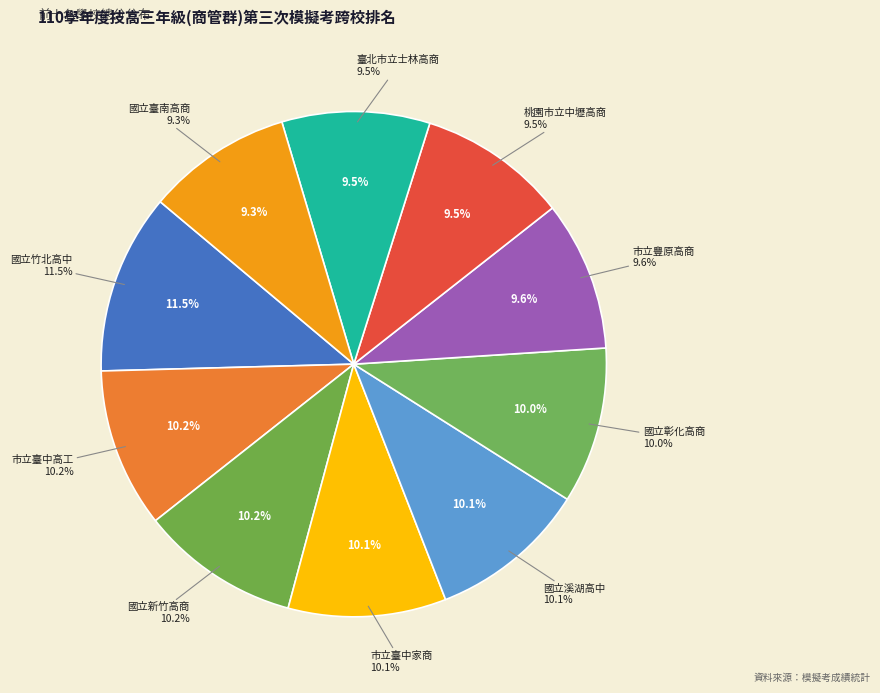

Is it true that 桃園市立中壢高商 is 22% of the pie?

False